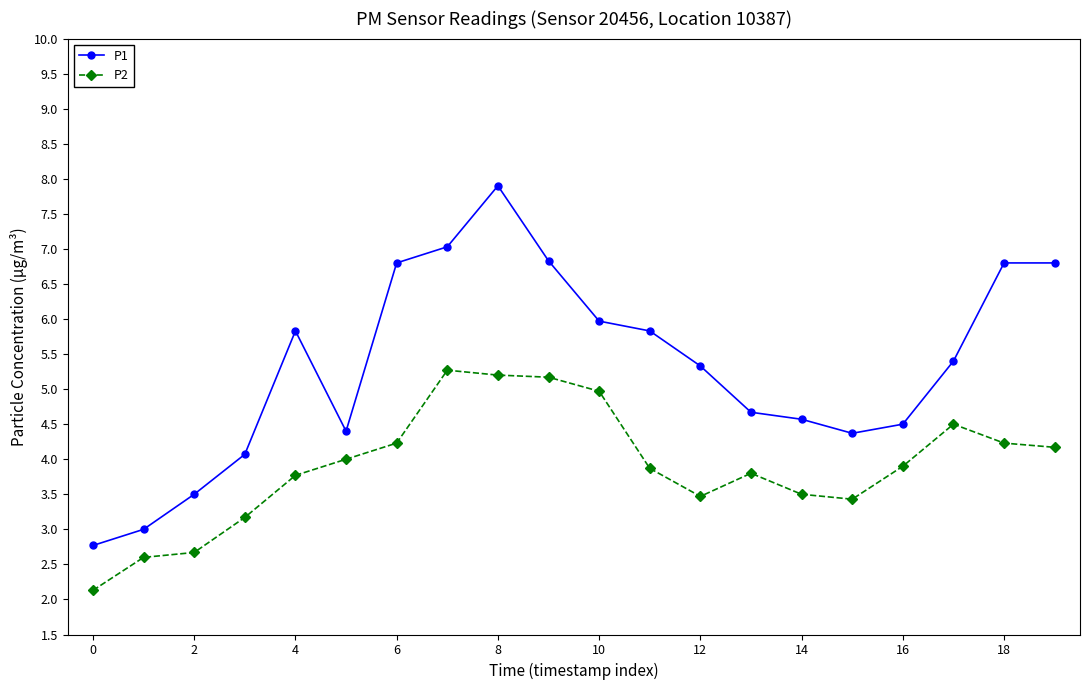

Rank the series by their maximum value, from highest to lowest.

P1, P2